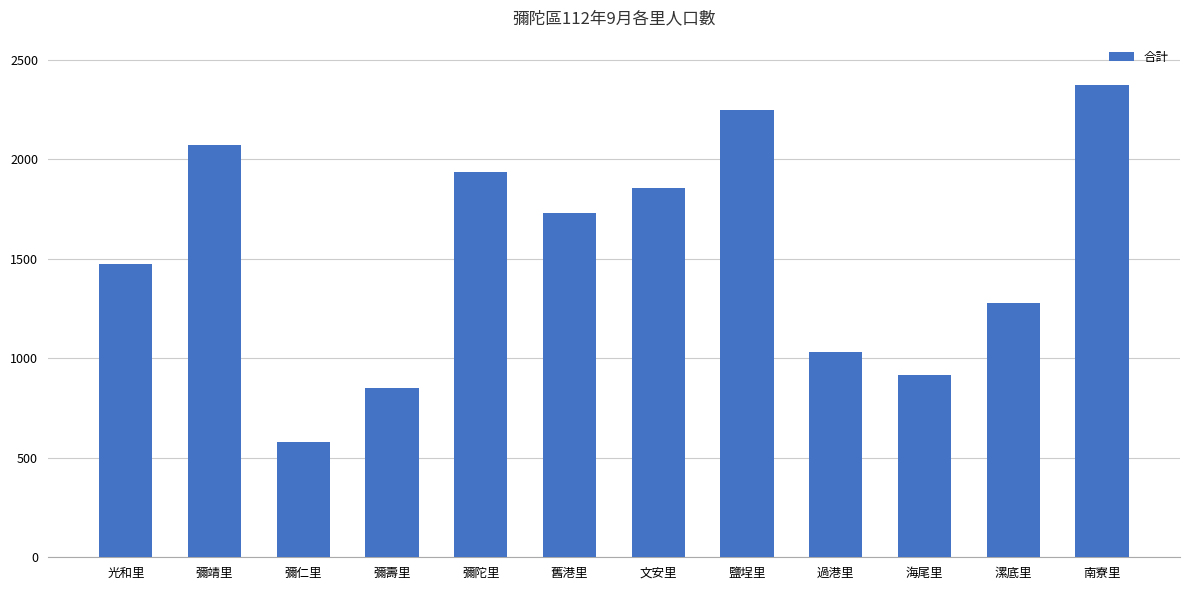

What is the sum of the values at 舊港里 and 鹽埕里?

3976